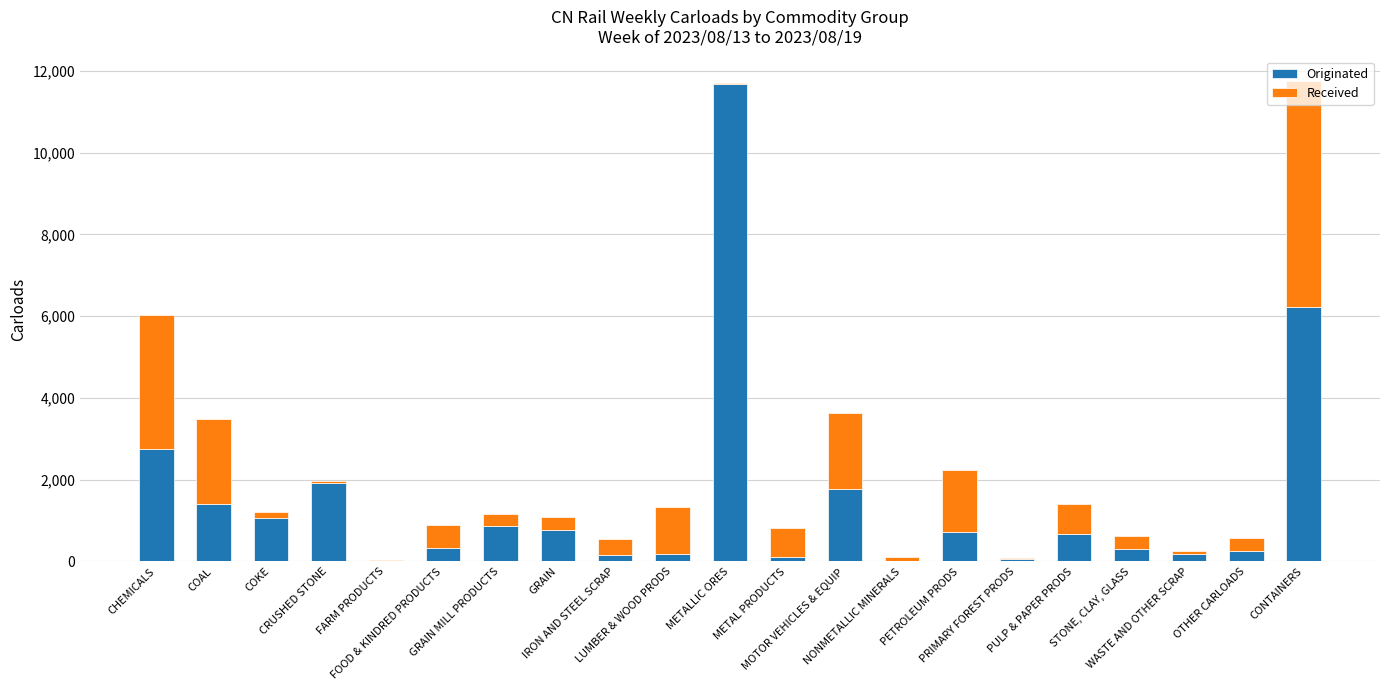

Are the bars grouped side by side (vs. stacked)?

No